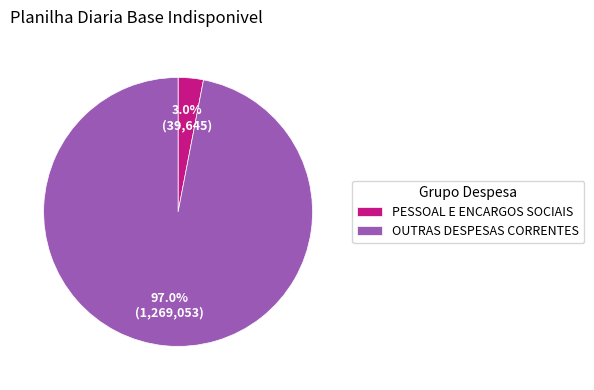

Between OUTRAS DESPESAS CORRENTES and PESSOAL E ENCARGOS SOCIAIS, which is larger?

OUTRAS DESPESAS CORRENTES